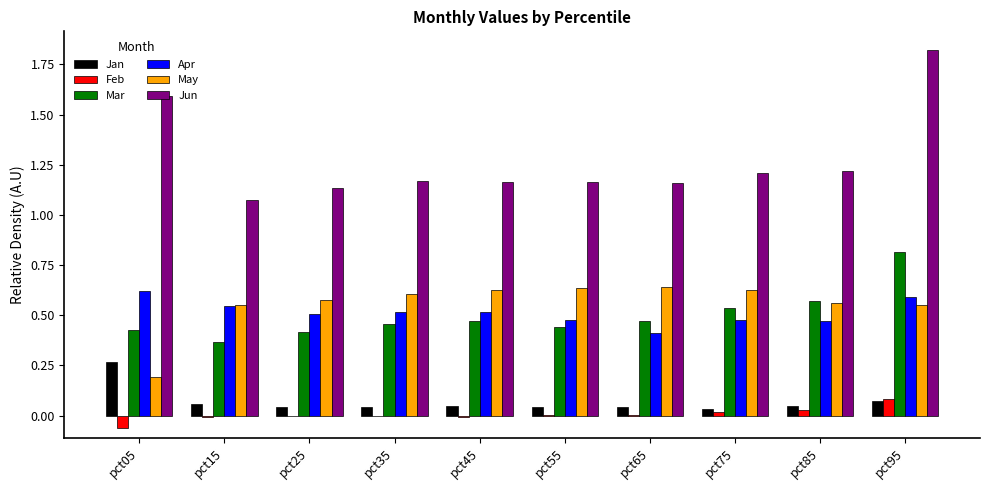

What are all the series names shown in the legend?

Jan, Feb, Mar, Apr, May, Jun